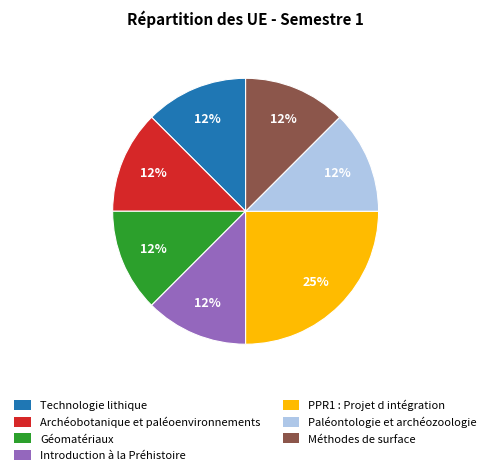

Approximately how many times larger is the value at Archéobotanique et paléoenvironnements compared to Introduction à la Préhistoire?

1.0